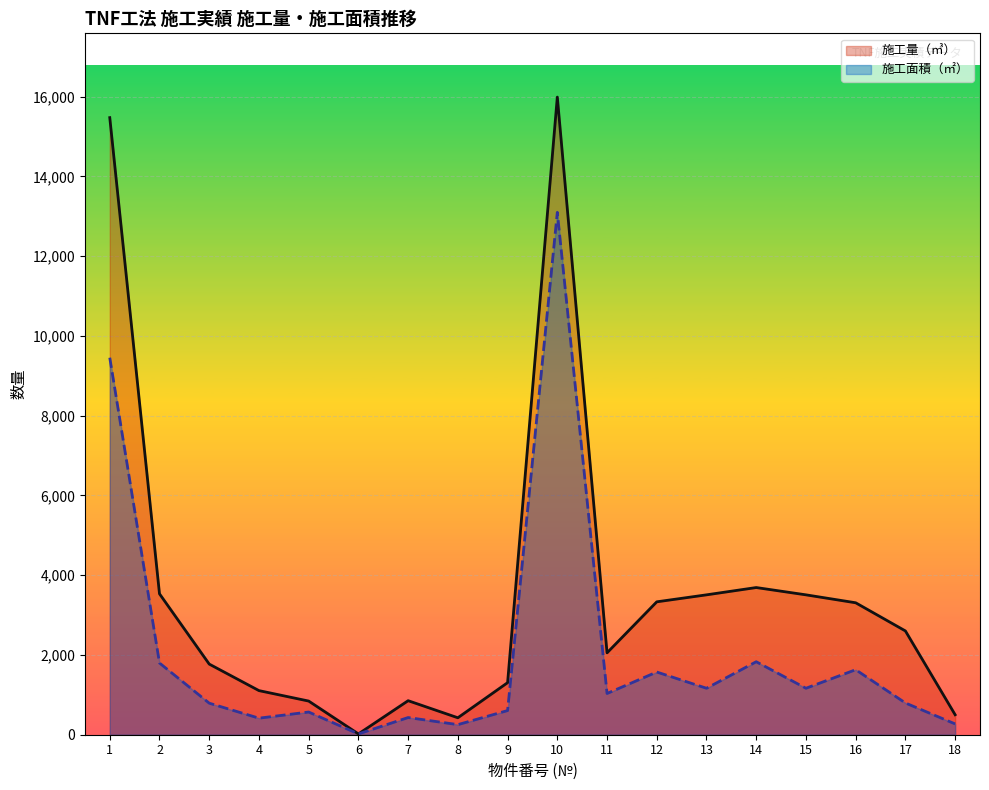

How many interior local valleys does the 施工面積（㎡） series have?

6